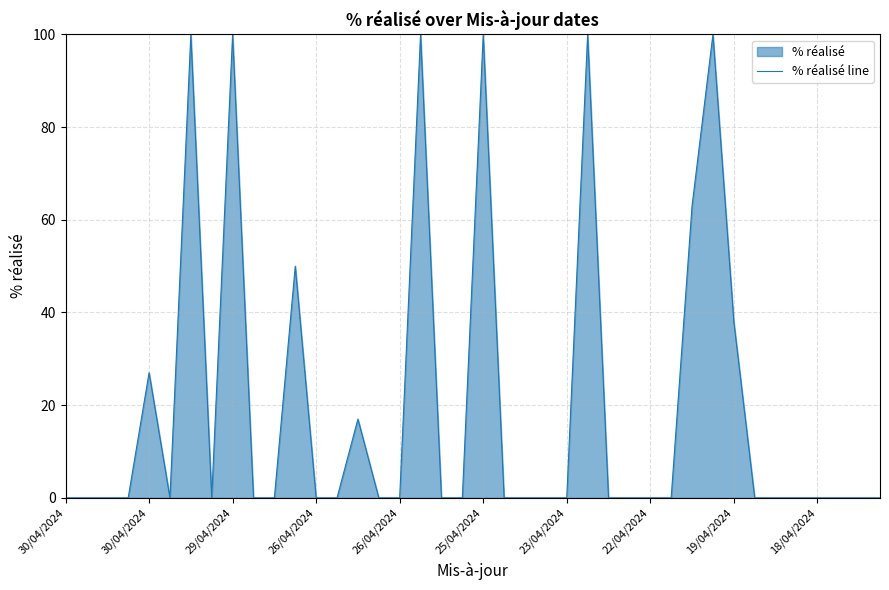

What is the sum of all values?

795